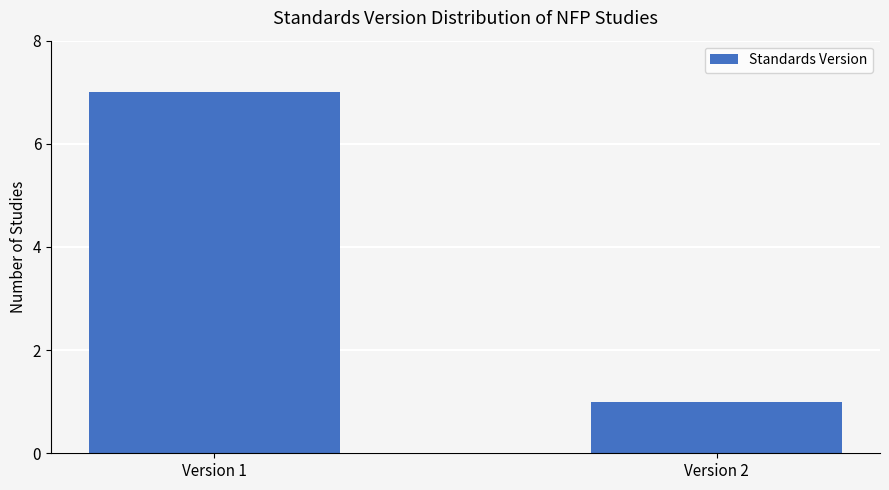

List the labels in order of value, largest first.

Version 1, Version 2